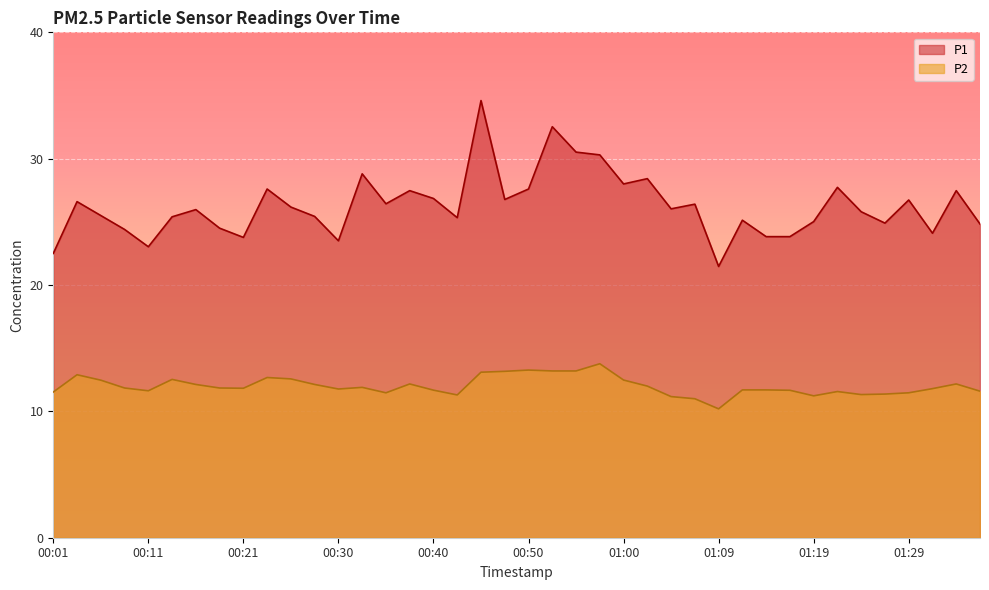

What value does the P2 series have at 01:07?

11.0